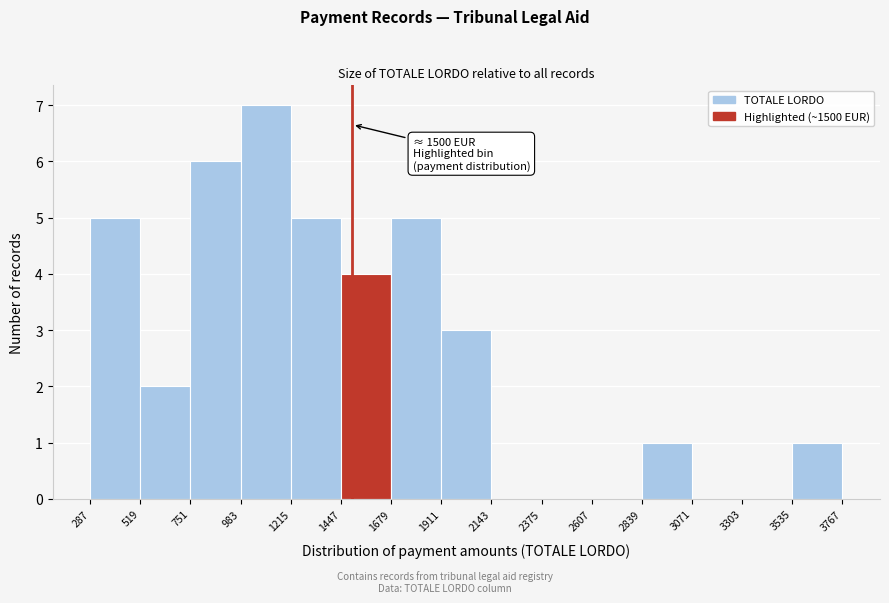

Over which range of the x-axis is the bar tallest?

983 to 1215